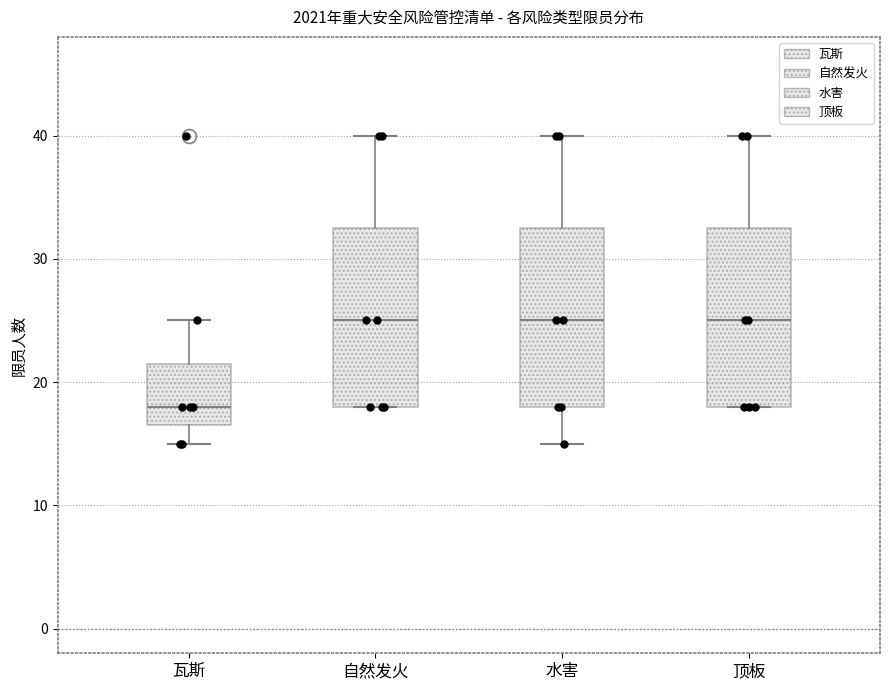

Reading left to right, read every box against the y-axis: the position of its median line, the range the box covers, and the ends of its whiskers. The values are not printed on the chart, so give them approximately, as read against the axis.

瓦斯: median 18, box 17 to 22, whiskers 15 to 25
自然发火: median 25, box 18 to 33, whiskers 18 to 40
水害: median 25, box 18 to 33, whiskers 15 to 40
顶板: median 25, box 18 to 33, whiskers 18 to 40